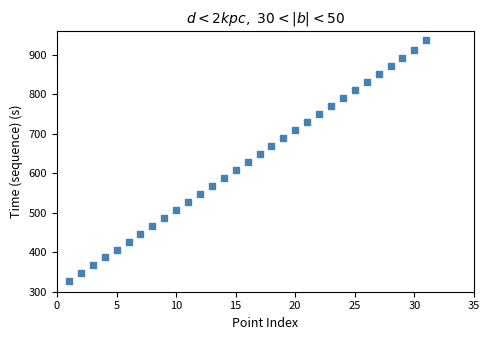

What is the range of X values (max minus min)?

30.0